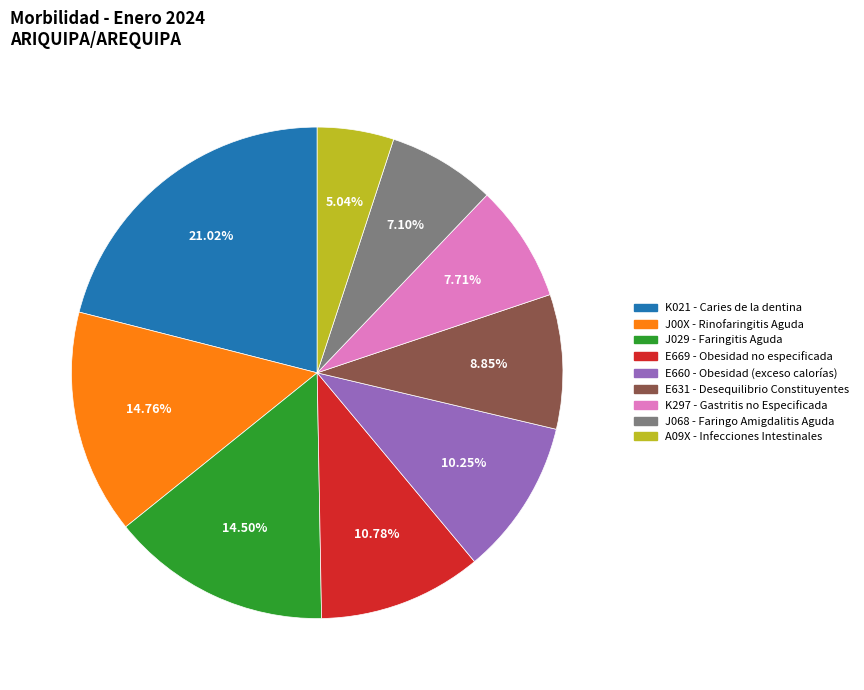

How many segments does this pie chart have?

9